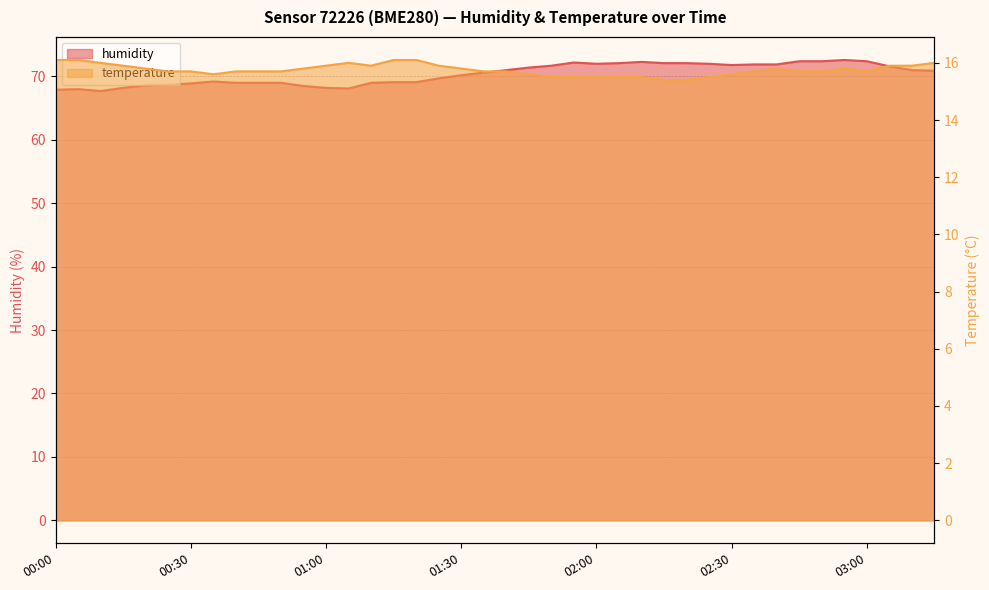

What is the difference between the humidity values at 02:05 and 01:00?

3.9